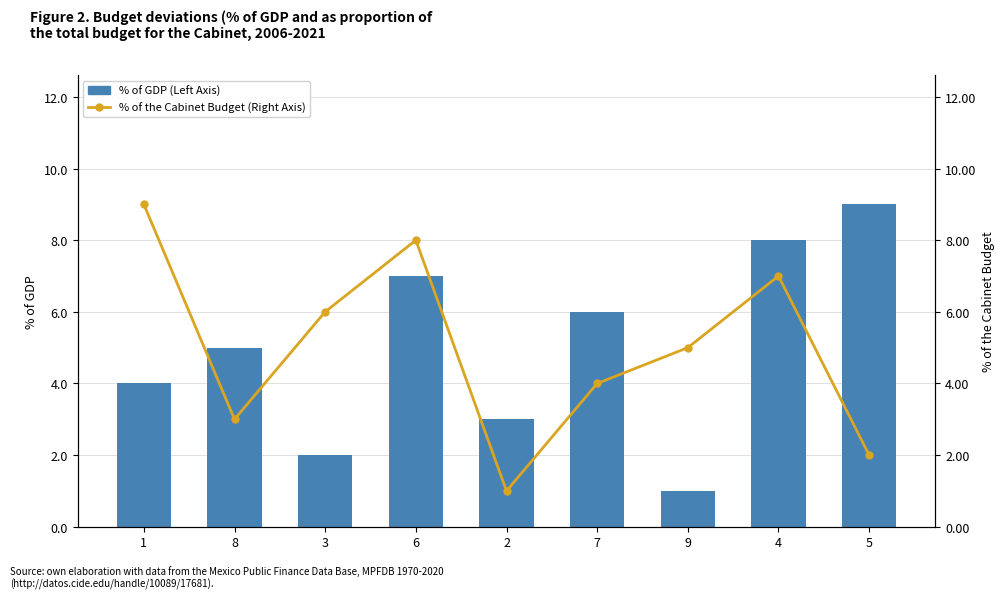

What is the sum of the % of the Cabinet Budget (Right Axis) values at 8 and 4?

10